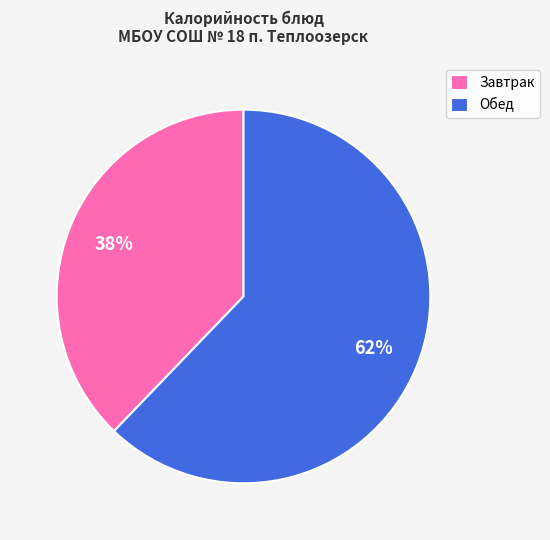

Count the number of slices in the pie.

2